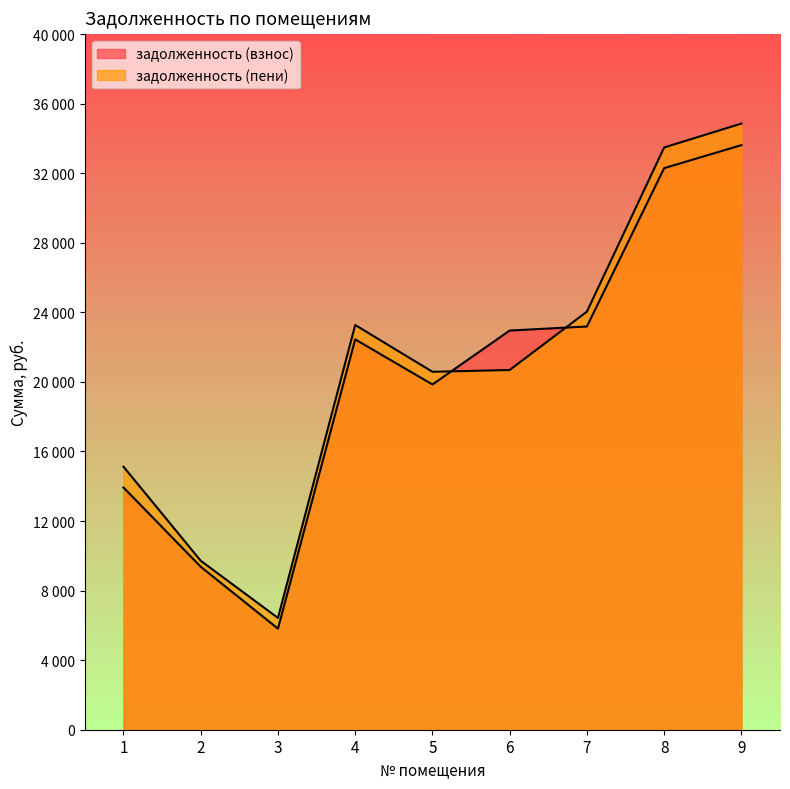

Rank the series by their maximum value, from highest to lowest.

задолженность (пени), задолженность (взнос)